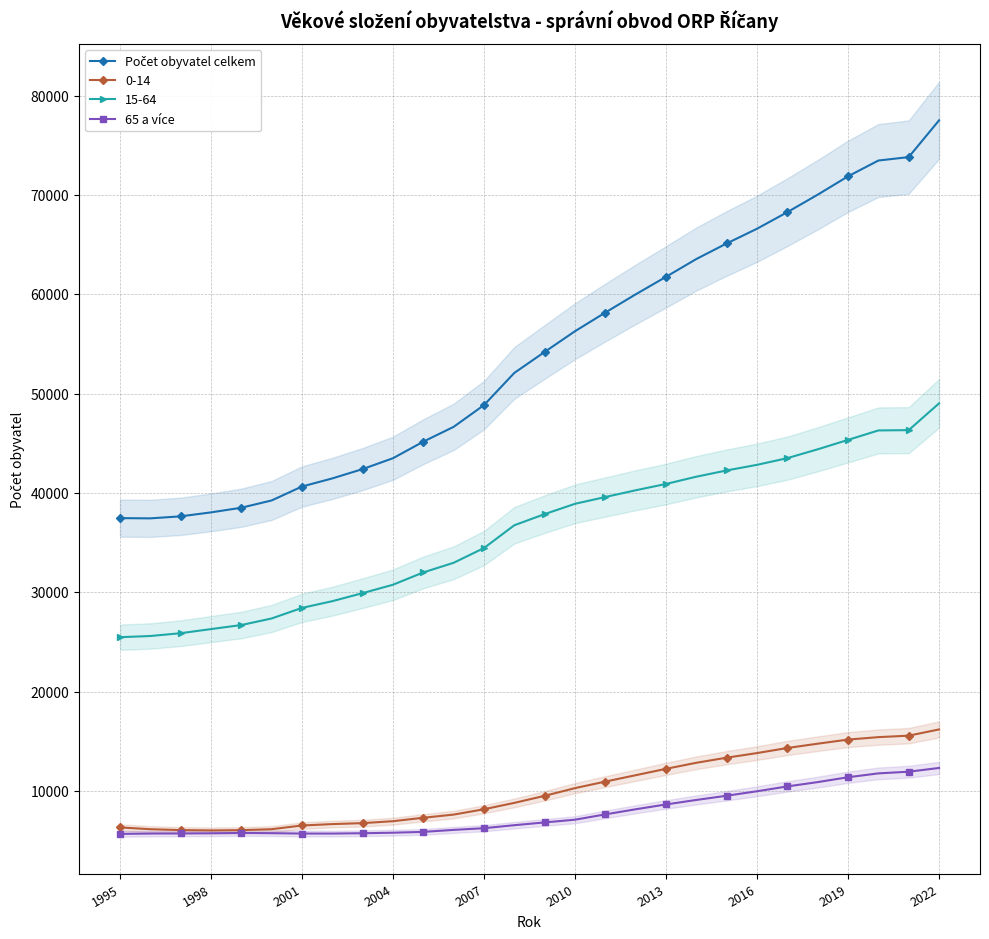

What is the total value across all series at 20?

74650